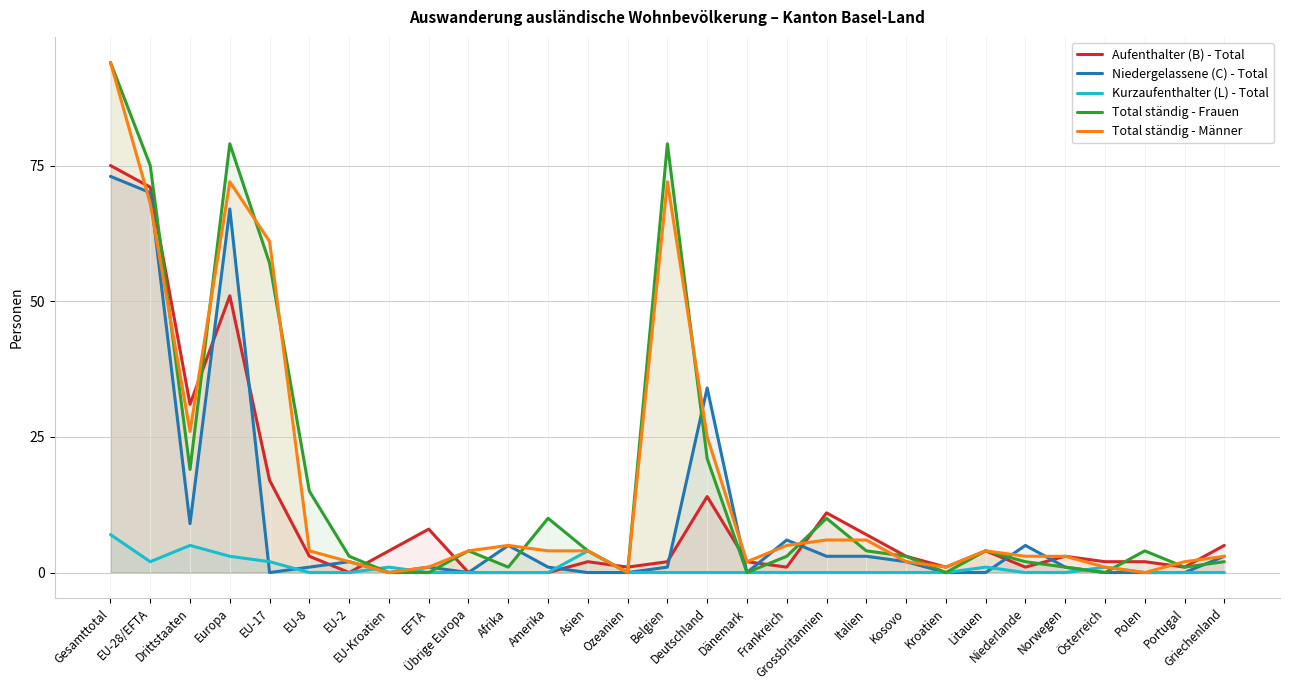

What is the difference between the Kurzaufenthalter (L) - Total values at Italien and Europa?

3